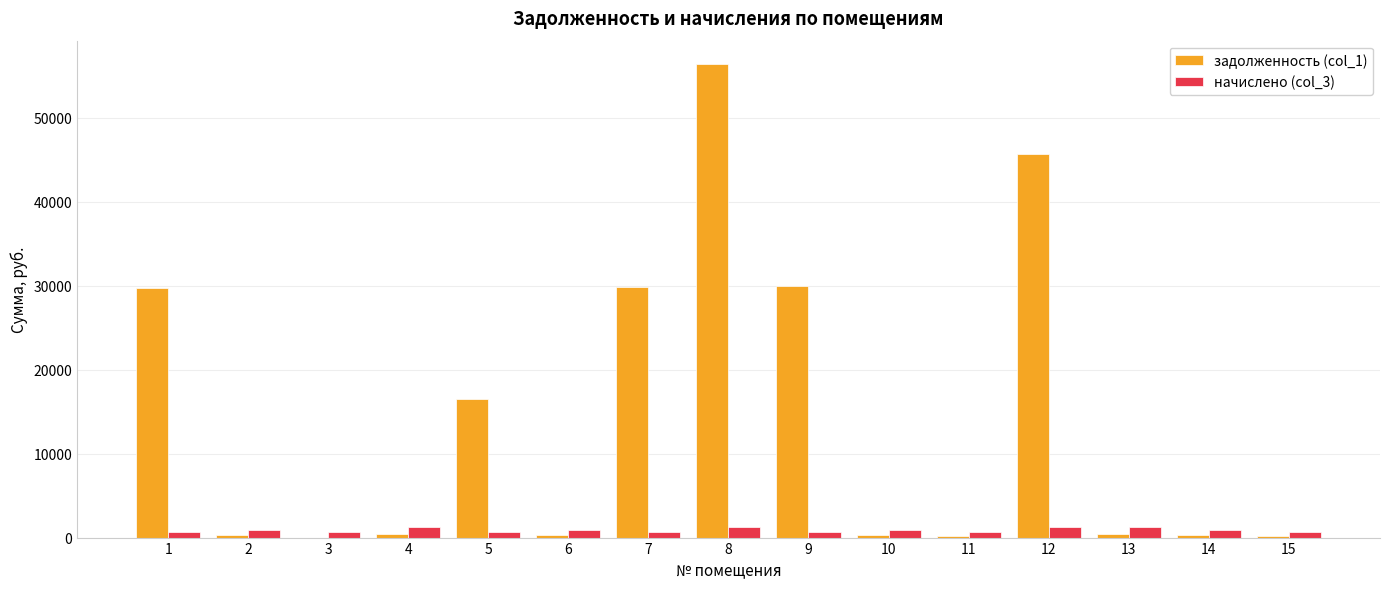

The value of начислено (col_3) at 4 is 1275.0. True or false?

True